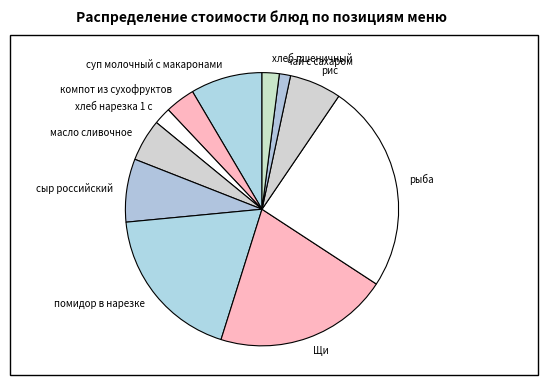

Does сыр российский account for over 50% of the chart?

No